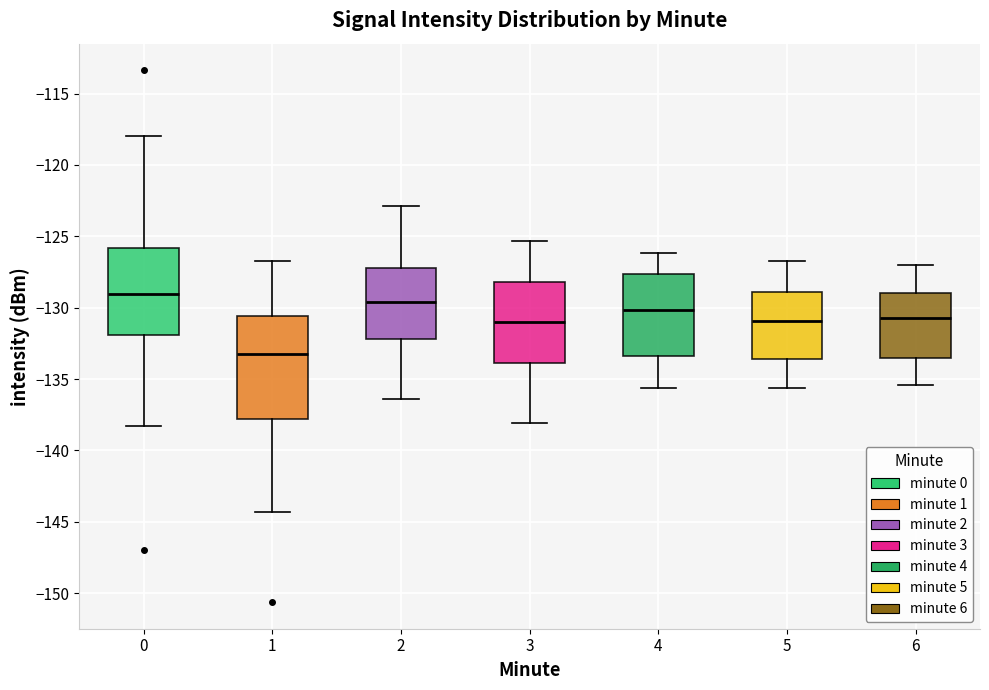

Comparing the boxes themselves (not the whiskers), which one is the tallest?

1